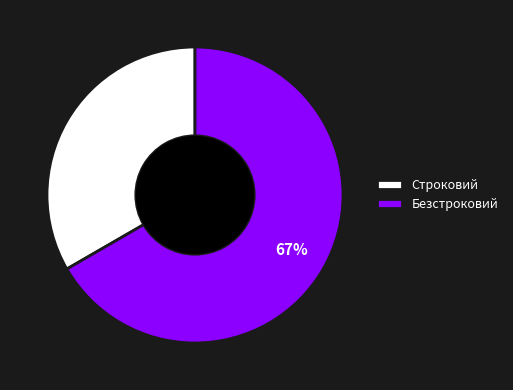

To the nearest percent, what portion does Строковий represent?

33%